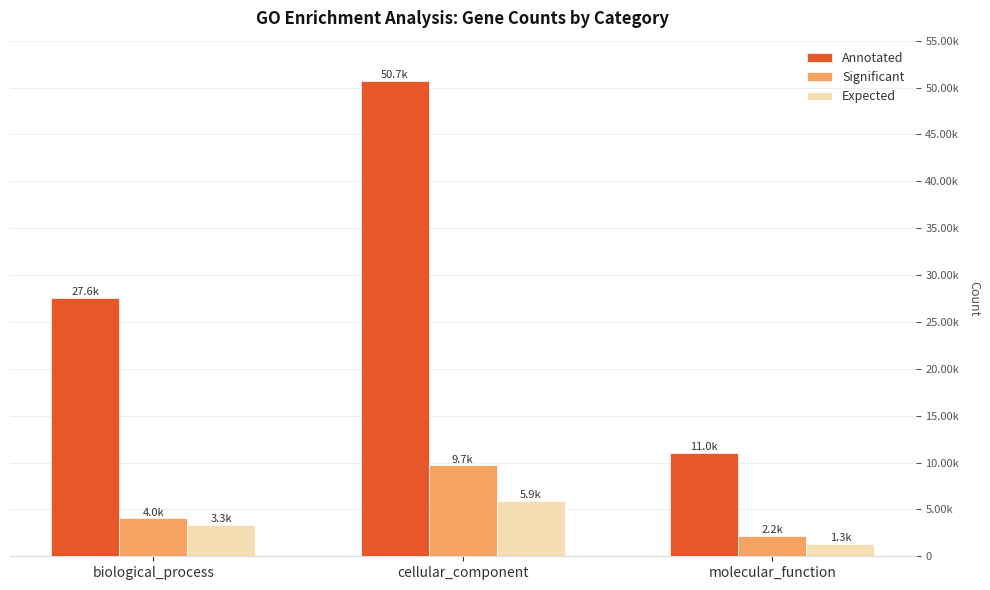

Does the chart contain any negative values?

No